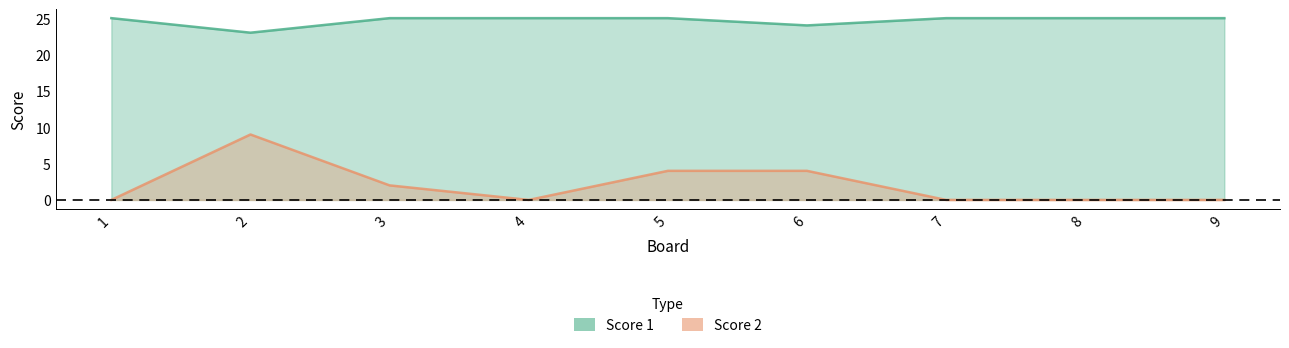

What is the difference between the maximum and minimum values in the Score 2 series?

9